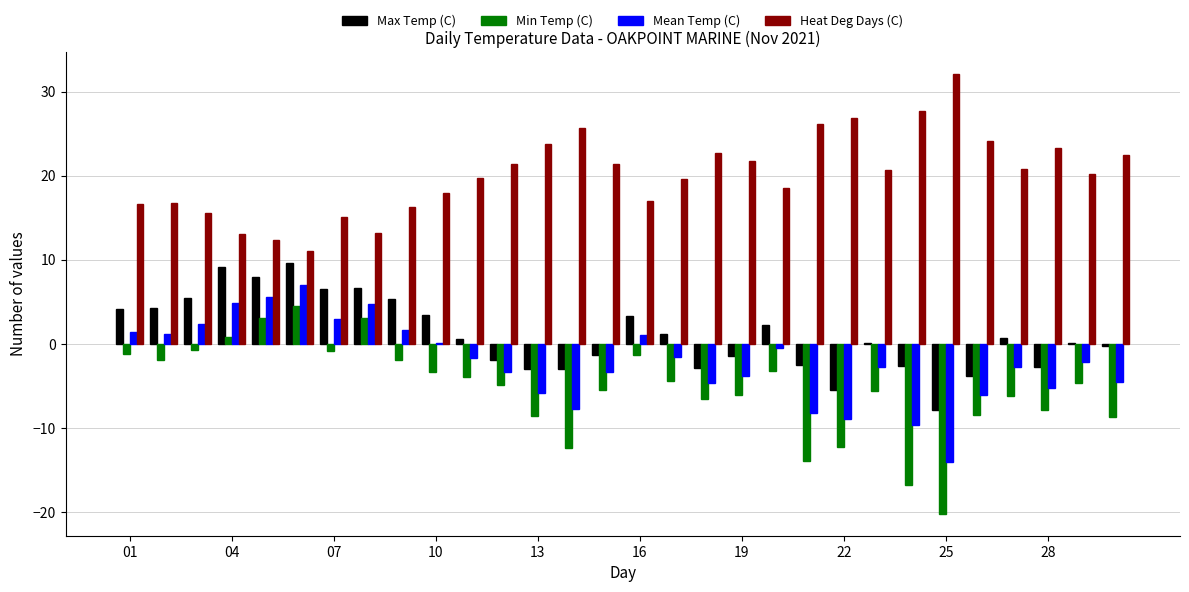

Which series has the largest total across all categories?

Heat Deg Days (C)